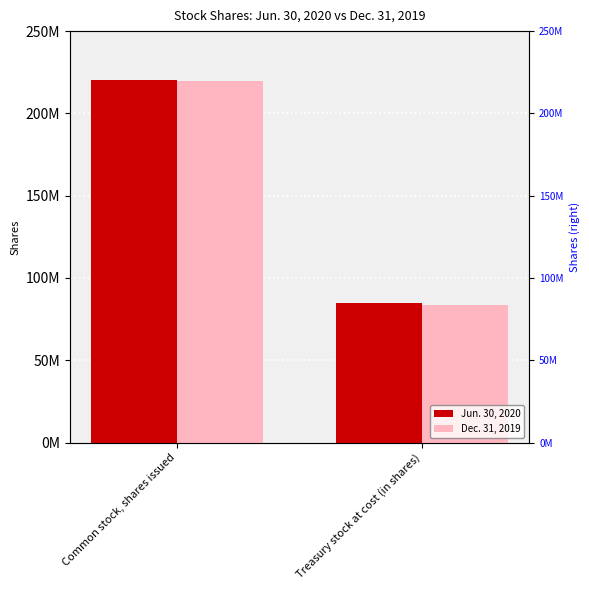

Reading right to left, what are all the values shown in this chart?

Jun. 30, 2020: 84830450	220129408
Dec. 31, 2019: 83696398	219638646